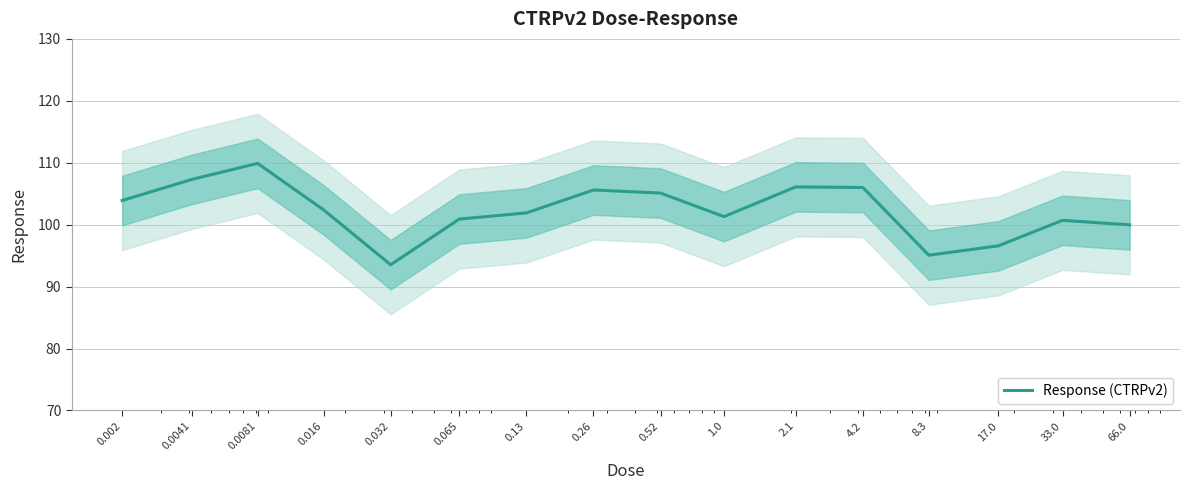

Approximately how many times larger is the value at 8.3 compared to 17.0?

1.0